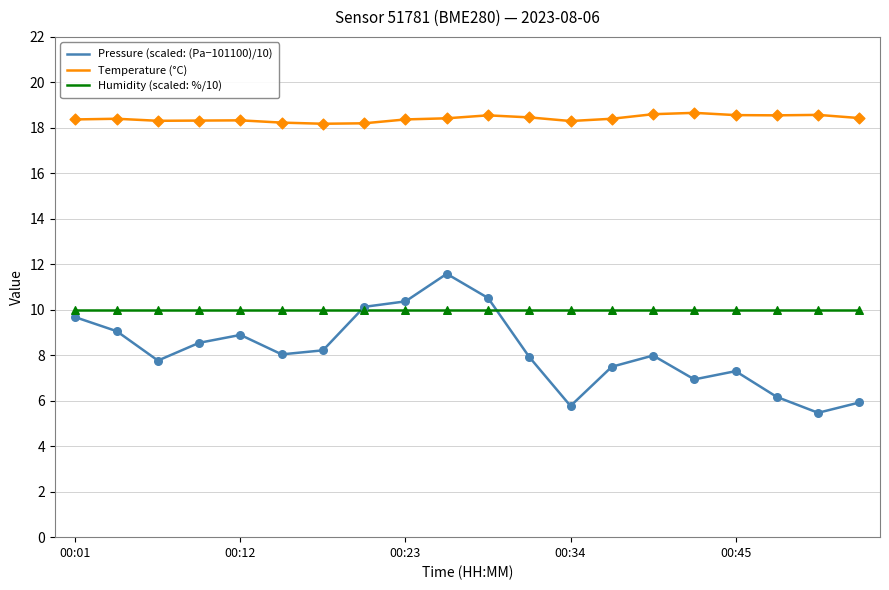

Which series has the largest total across all categories?

Temperature (°C)